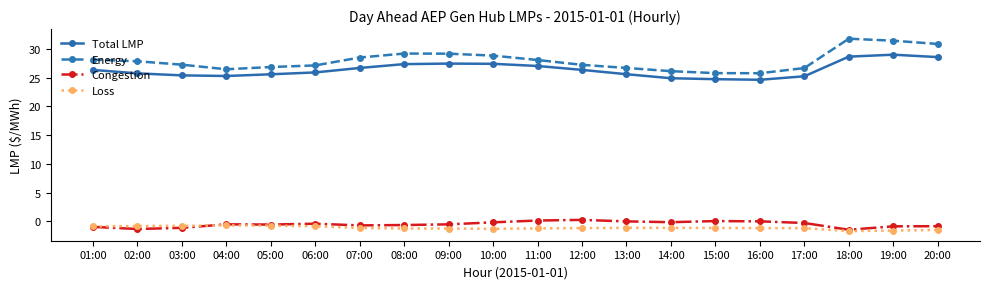

How many data points does each series have?

20